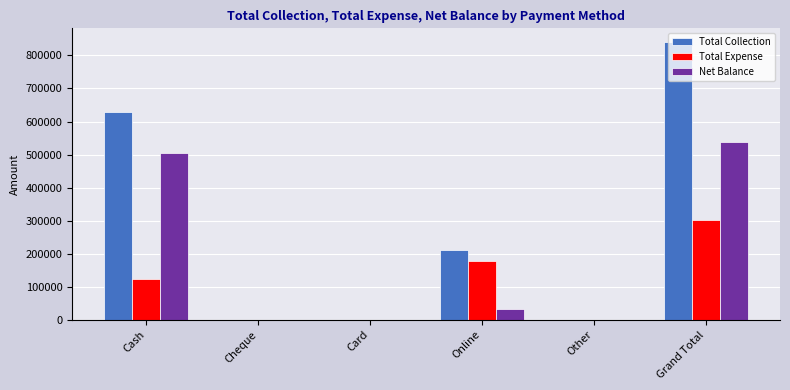

What is the average value of the Total Collection series?

280000